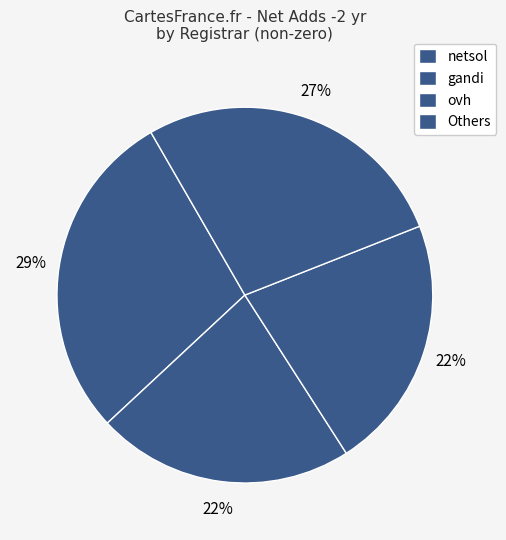

Does ovh represent more than half of the total?

No